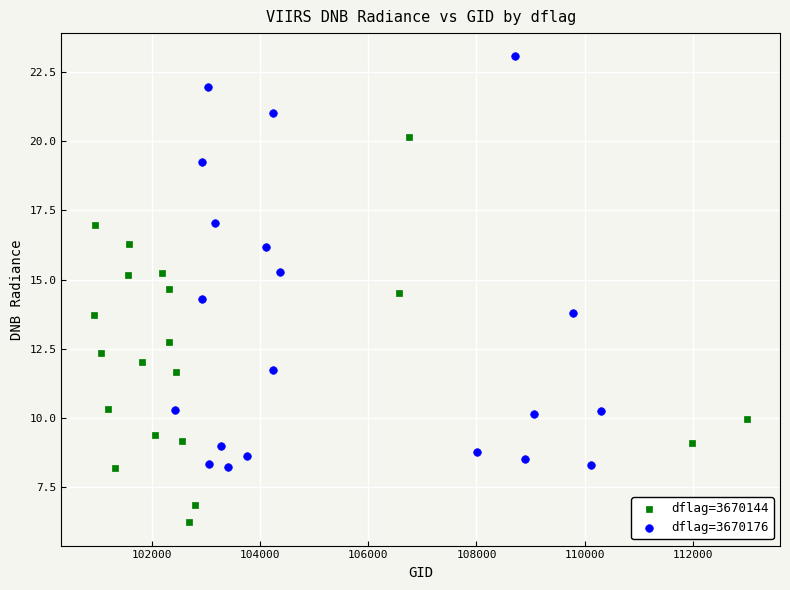

Which series contains the lowest Y value?

dflag=3670144